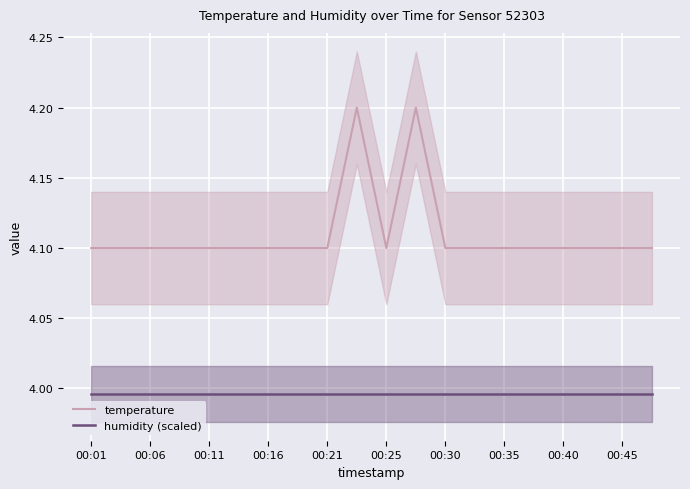

The temperature series shows 4.1 at 00:35. True or false?

True